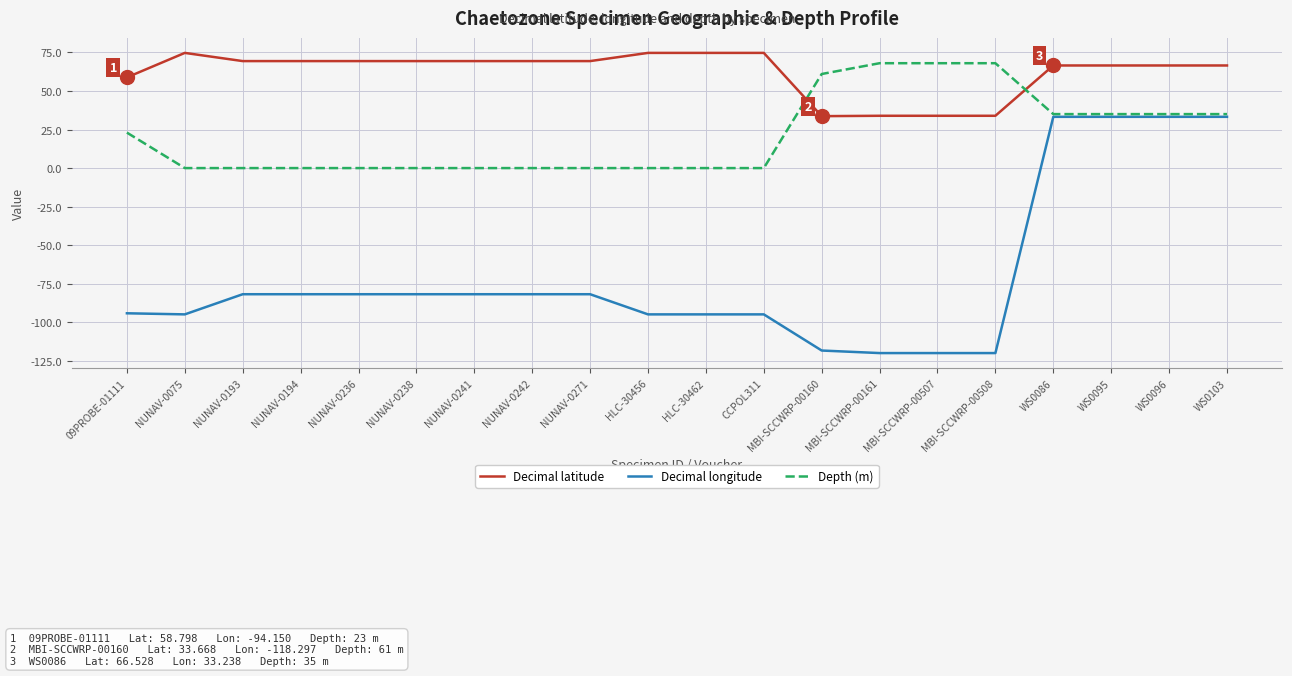

What position from the right is NUNAV-0271?

12